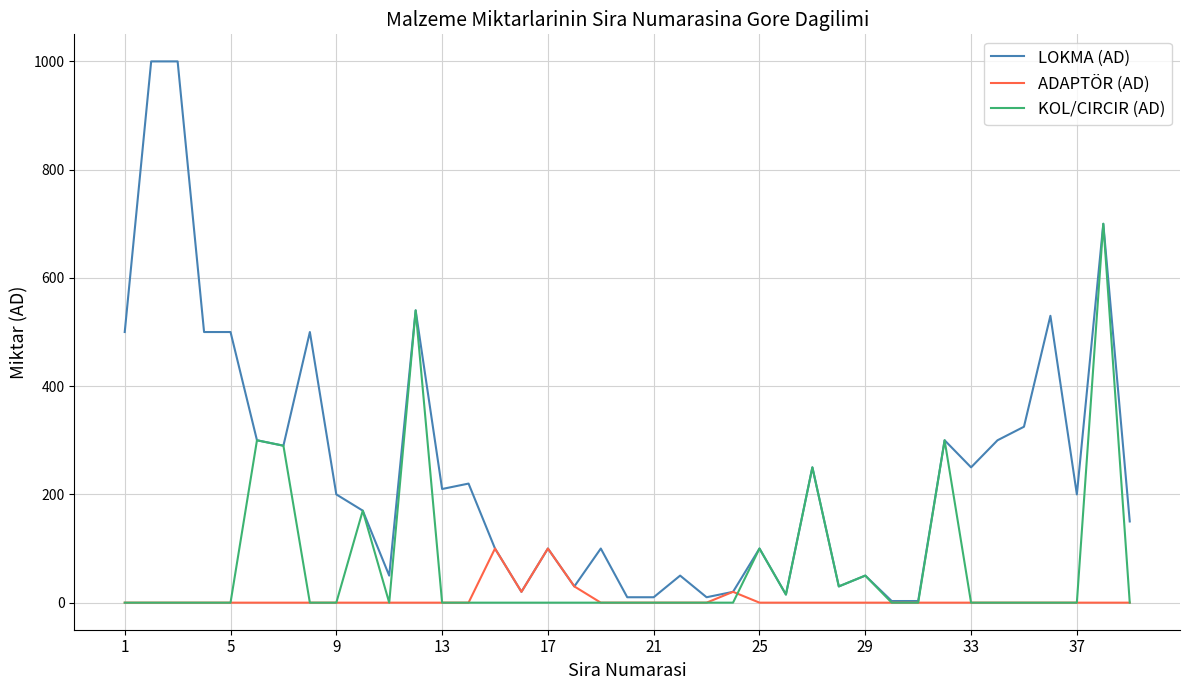

Which series has the largest total across all categories?

LOKMA (AD)